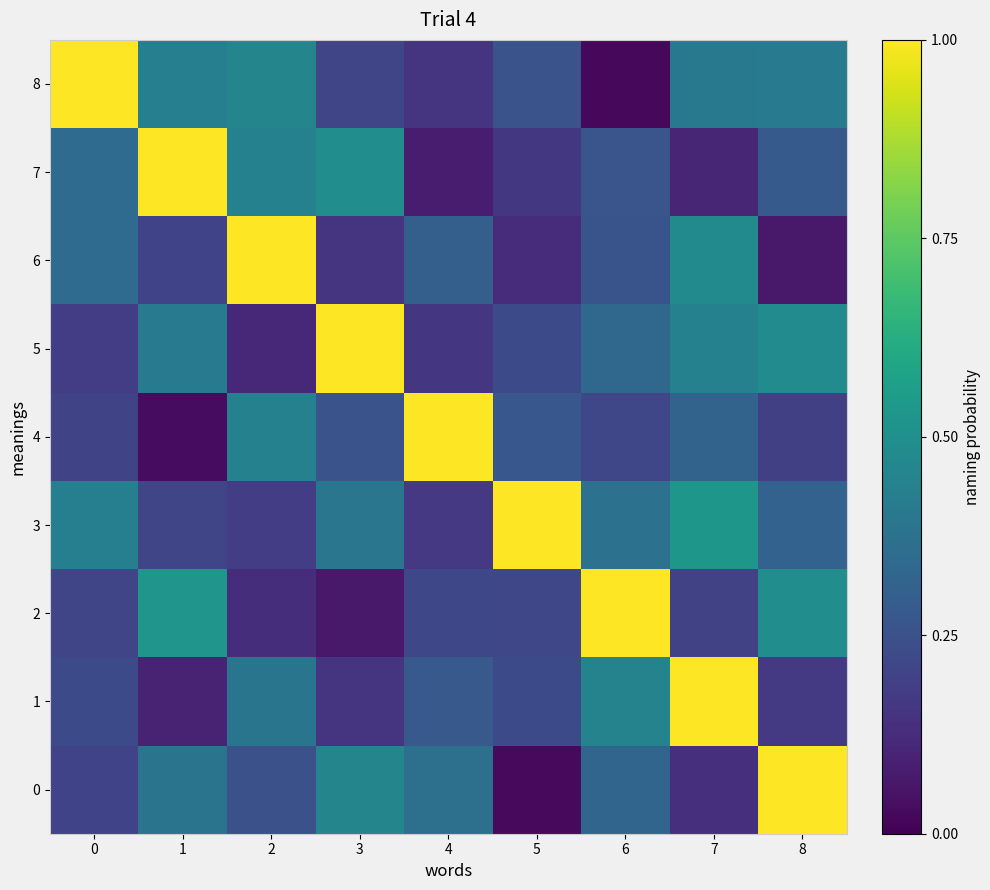

Which series has the widest spread of values?

8